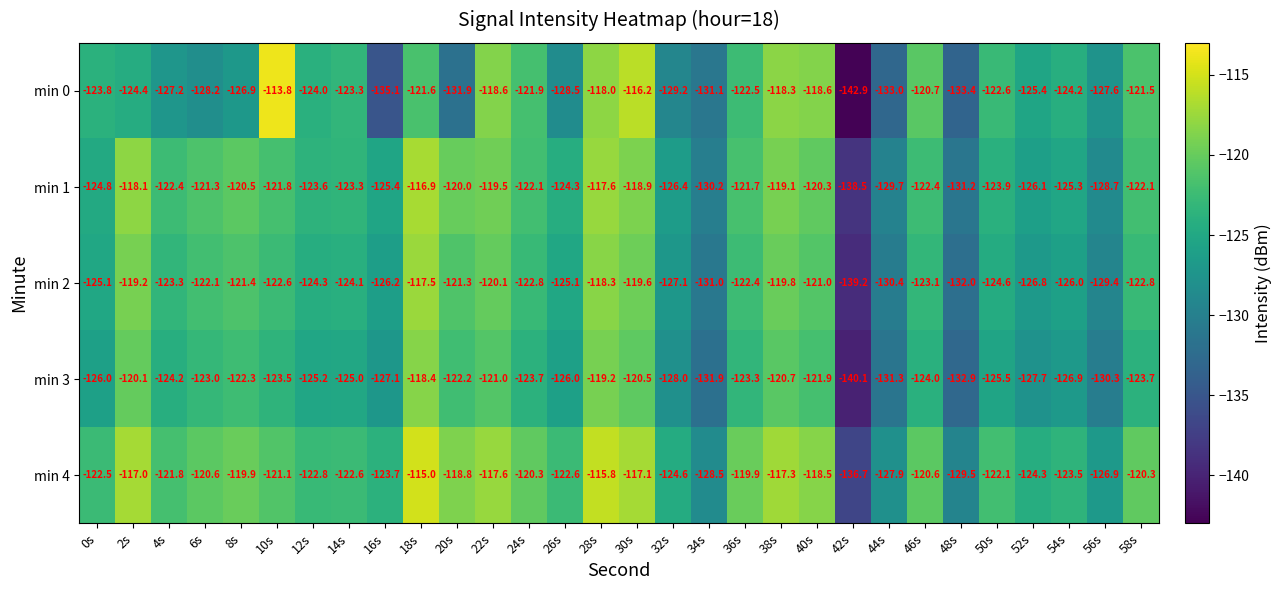

The min 2 series shows -51.7 at 54s. True or false?

False